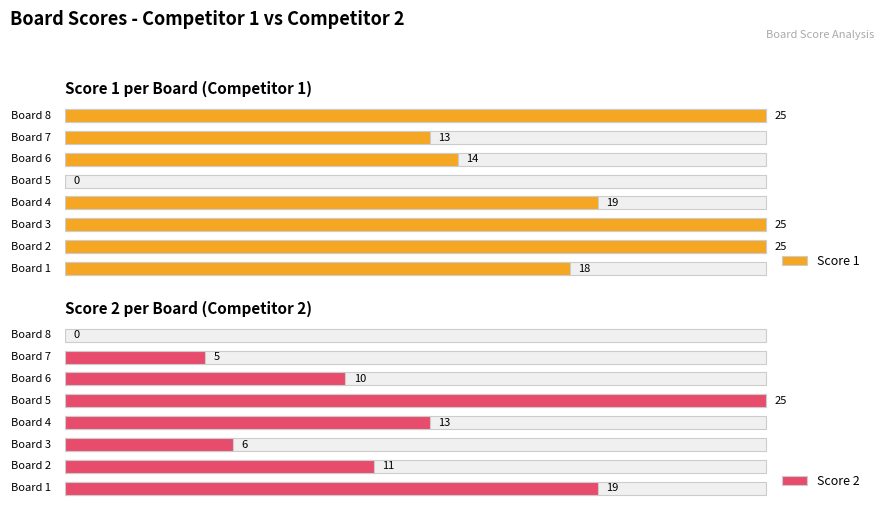

What is the sum of the Score 1 values at 1 and 0?

43